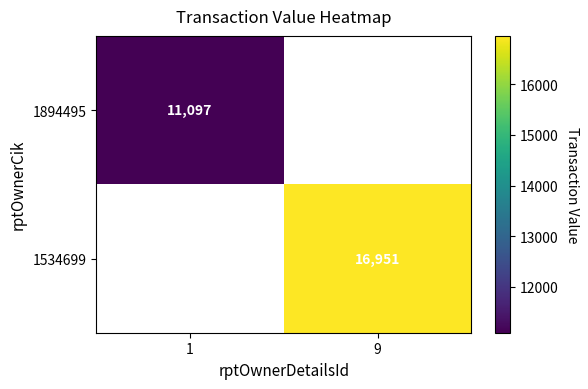

At how many categories does at least one series exceed 15772?

1